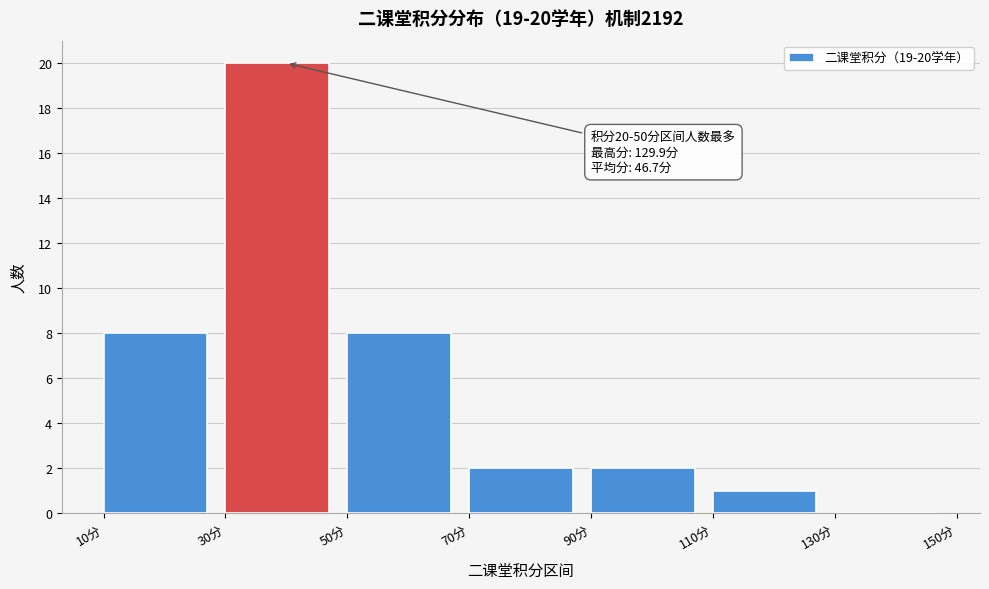

Over which range of the x-axis is the bar tallest?

30 to 50